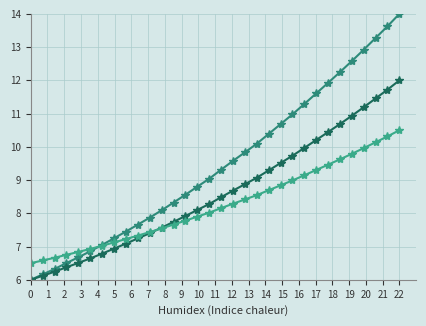

How many distinct data groups are displayed?

3